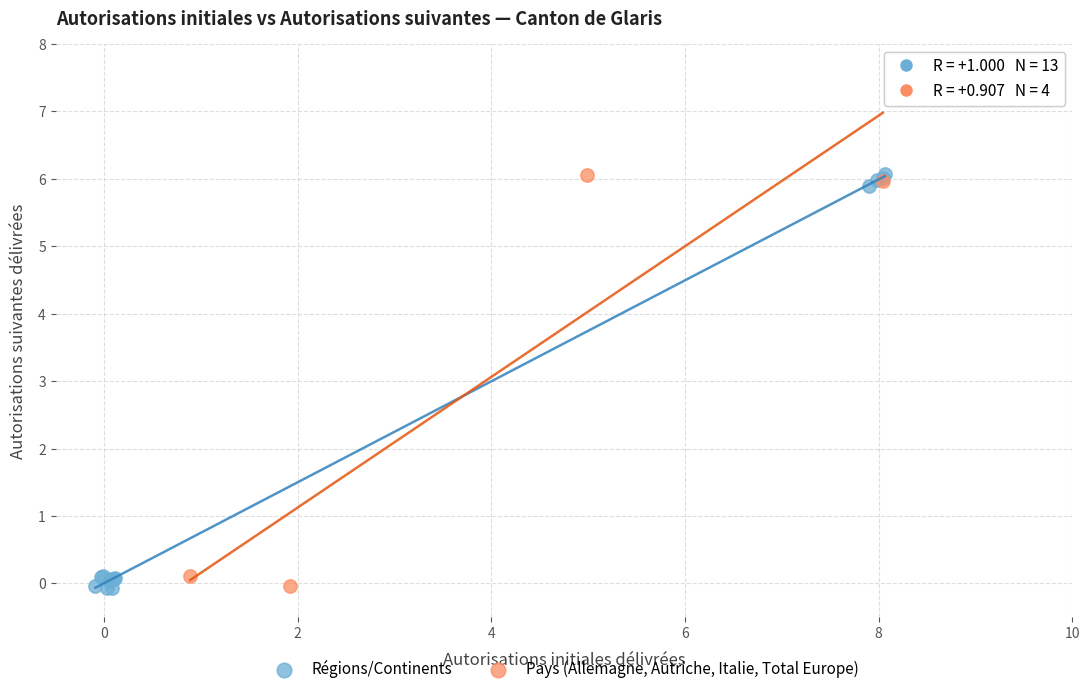

What are all the series names shown in the legend?

Régions/Continents, Pays (Allemagne, Autriche, Italie, Total Europe)